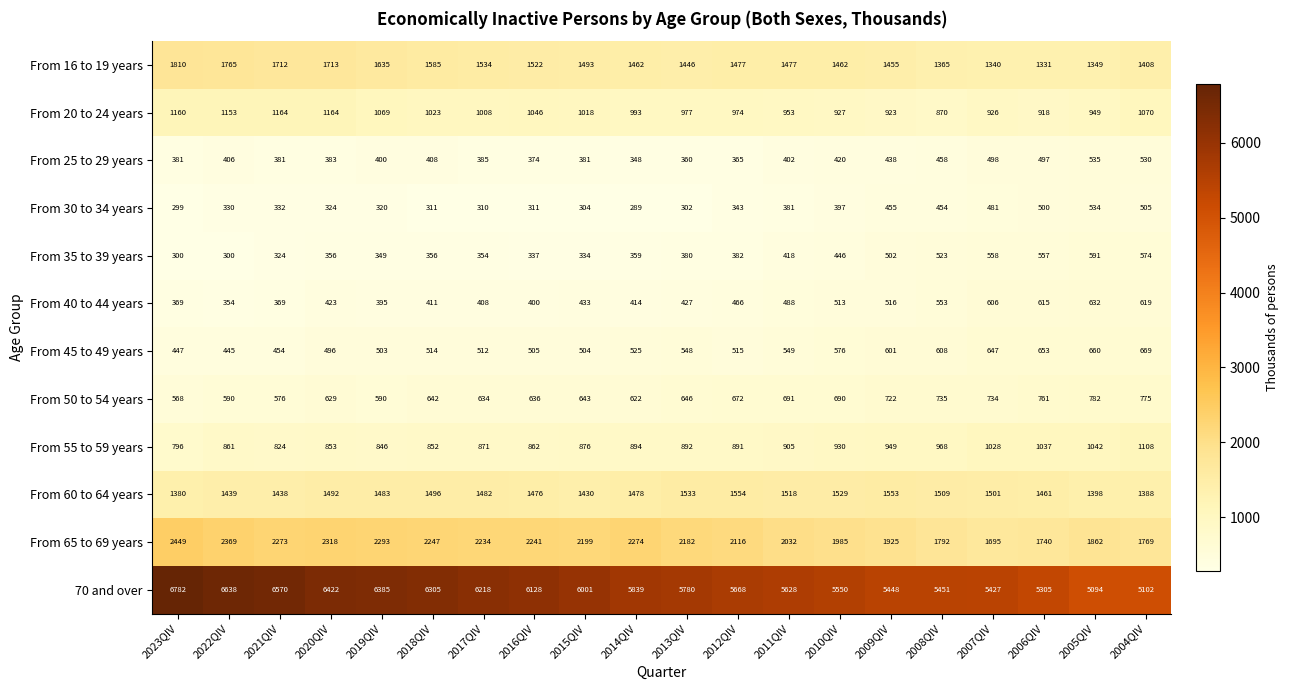

What is the difference between the From 55 to 59 years values at 2006QIV and 2022QIV?

176